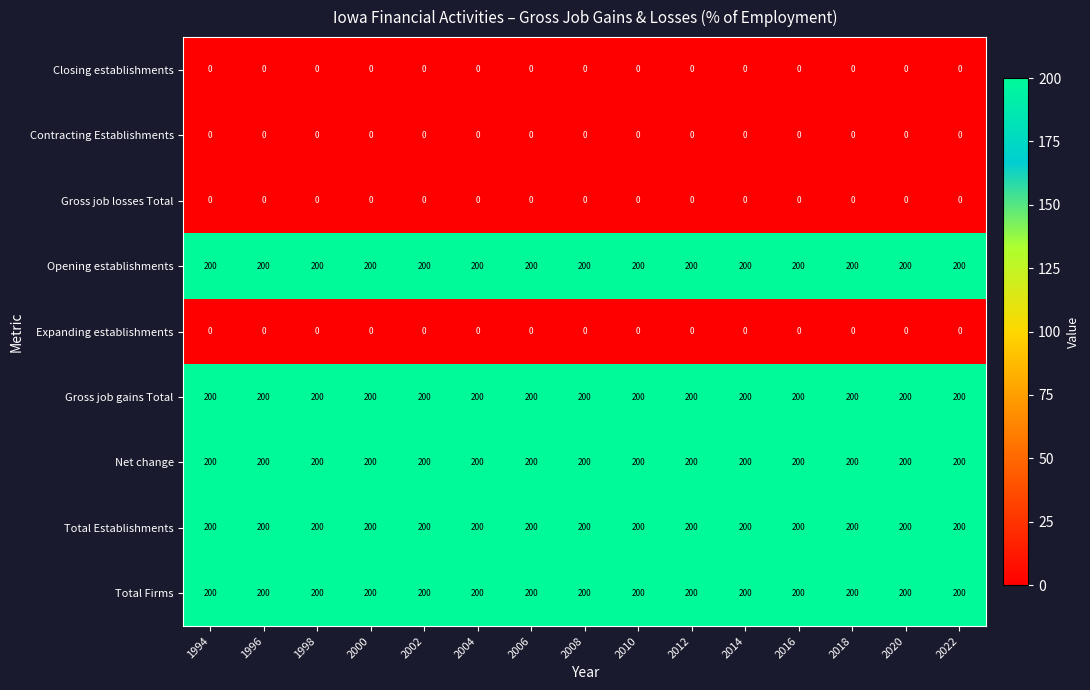

What is the lowest value of the Opening establishments series?

200